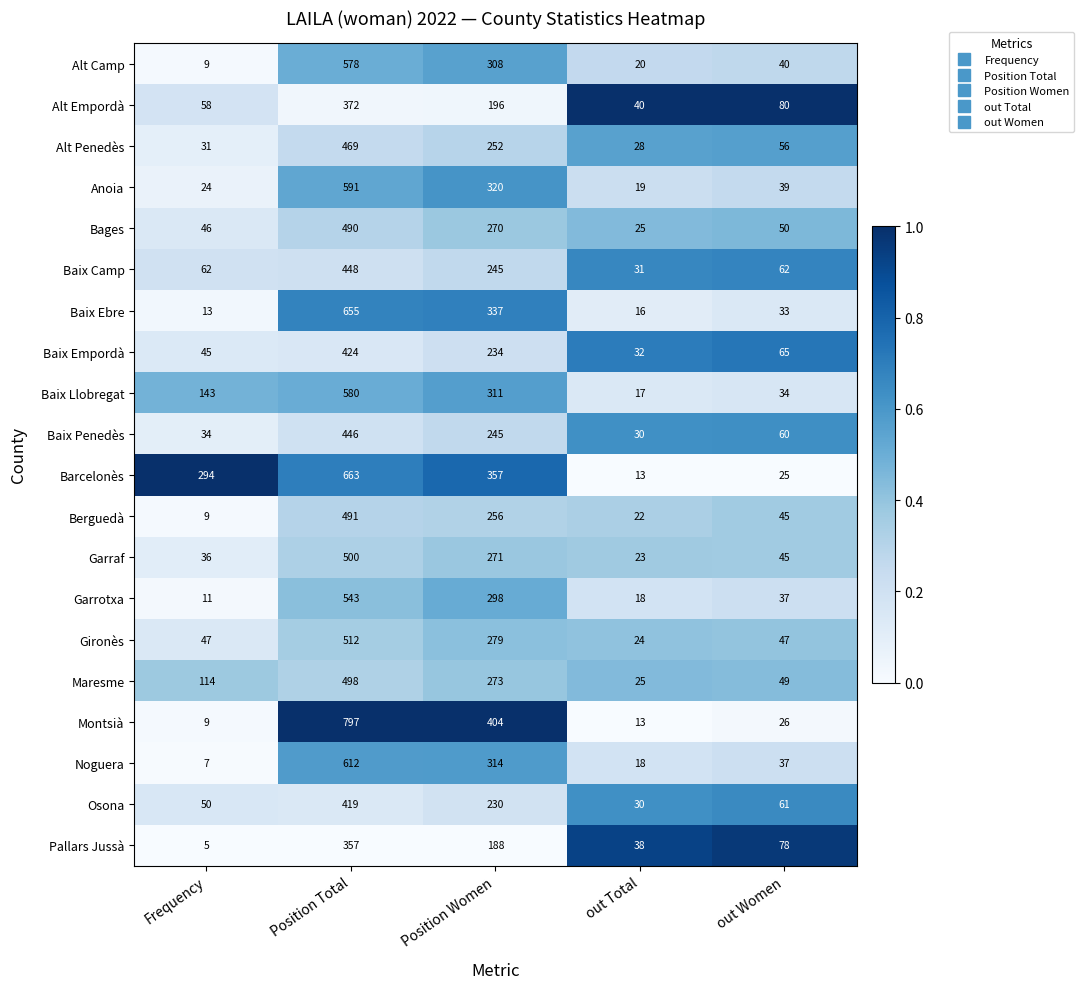

What is the difference between the Noguera values at out Women and Position Women?

277